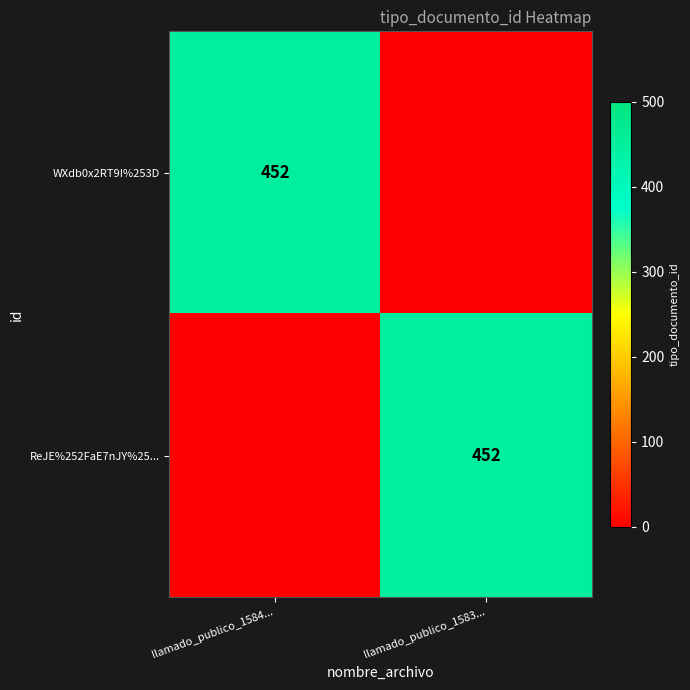

Is it true that WXdb0x2RT9I%253D equals 113 at llamado_publico_1584...?

False